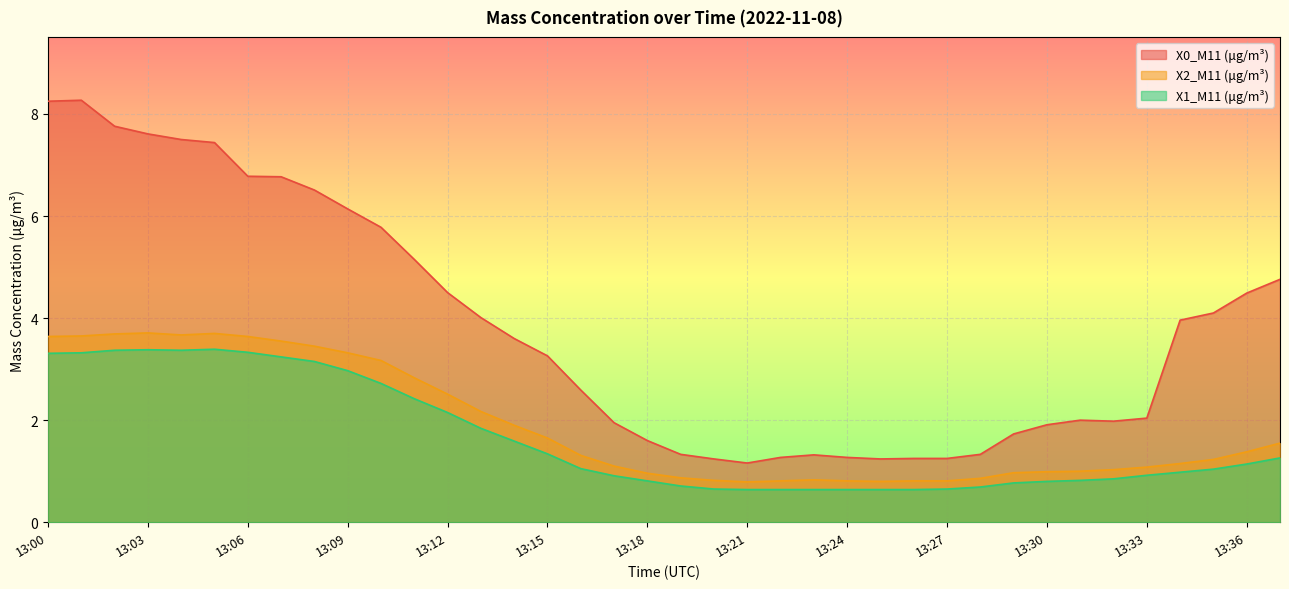

True or false: X0_M11 (μg/m³) and X2_M11 (μg/m³) intersect in this chart.

False